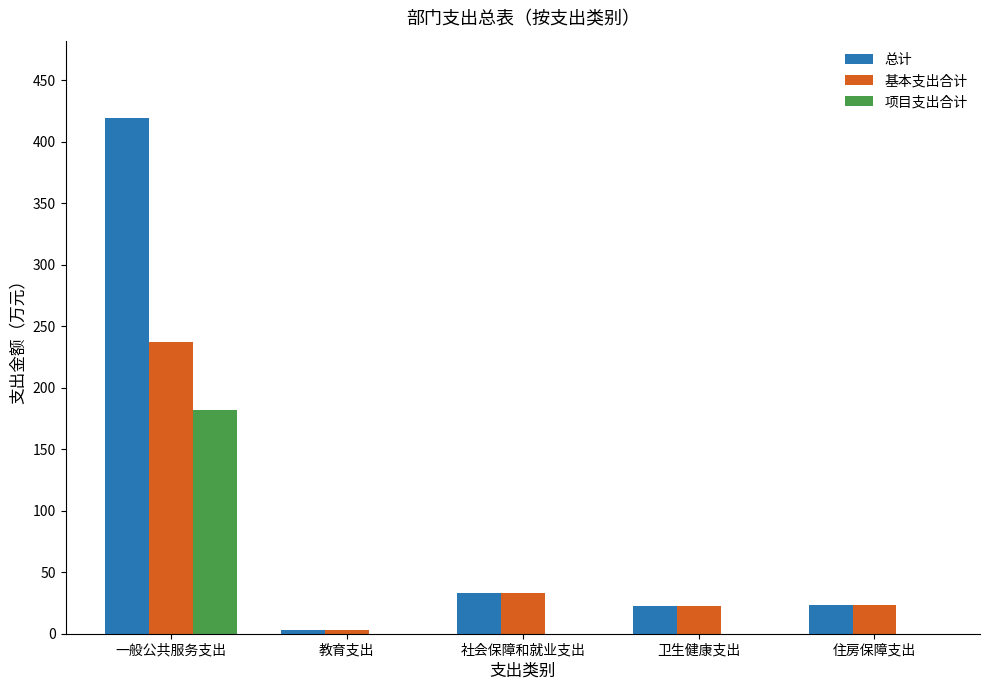

True or false: 基本支出合计 has a value of 58.9 at 社会保障和就业支出.

False